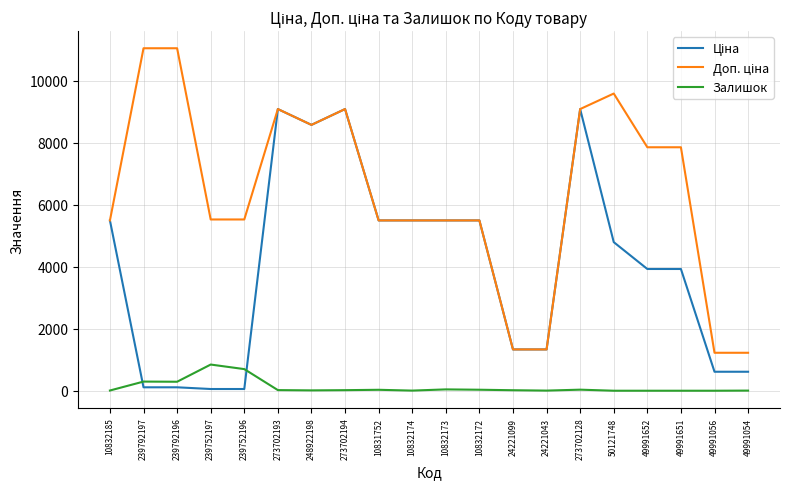

True or false: Залишок has a value of 4.0 at 49991054.

True